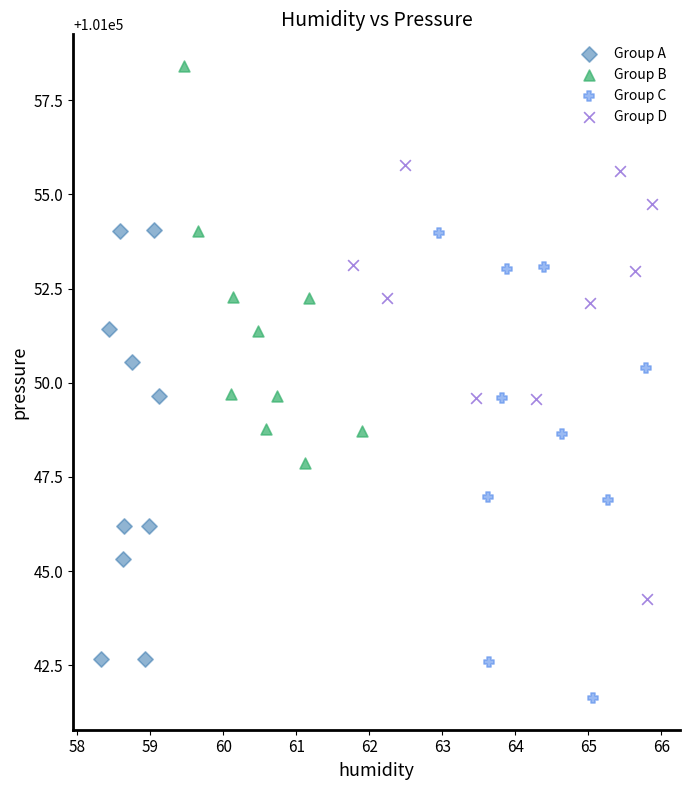

Which series reaches the minimum Y coordinate?

Group C